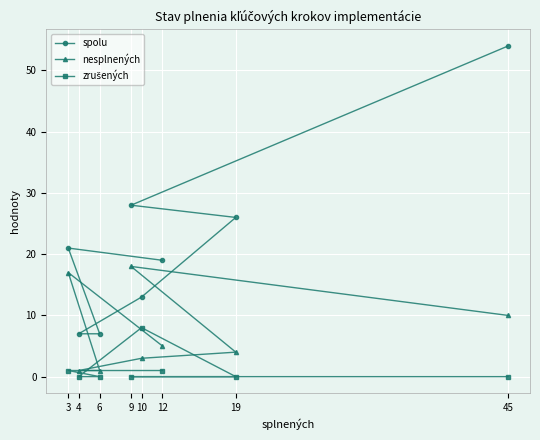

Is it true that nesplnených equals 18 at 9?

True